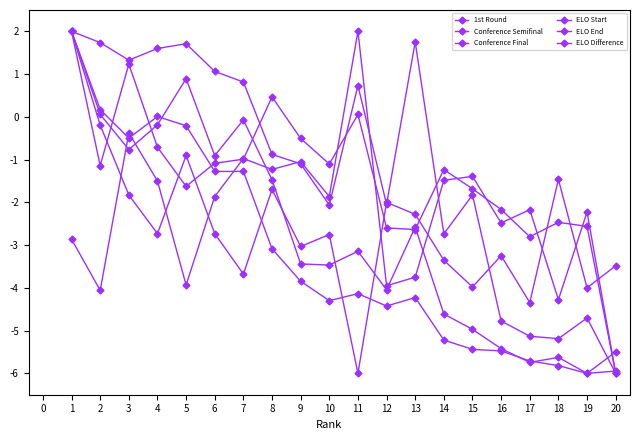

Is this an area chart (filled region under the line)?

No